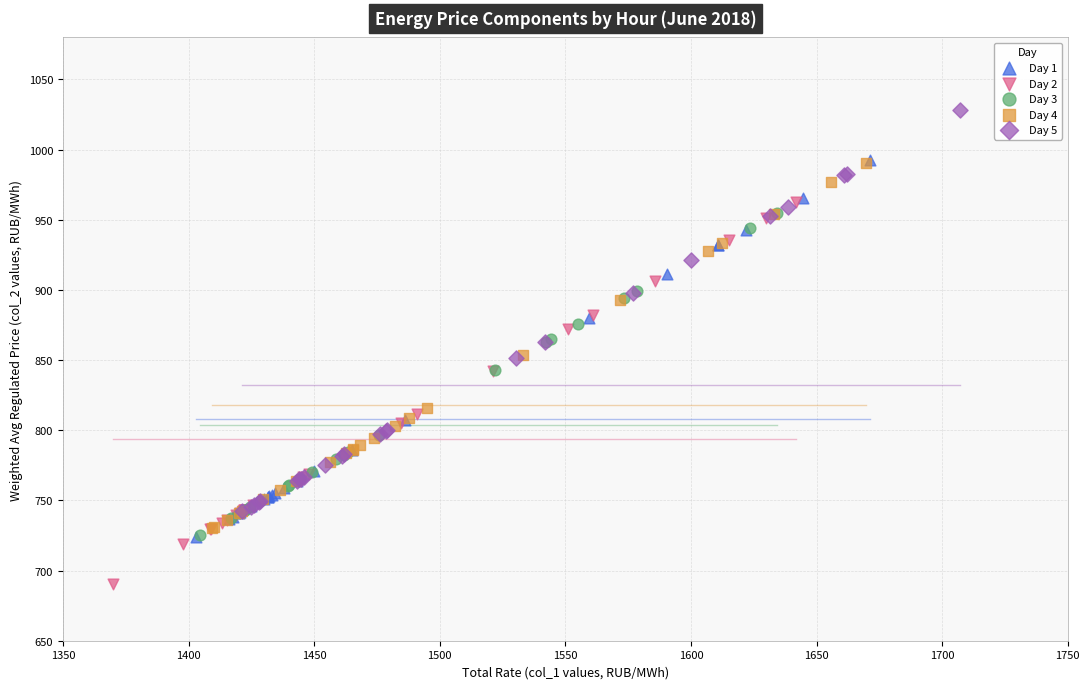

Which series reaches the maximum Y coordinate?

Day 5